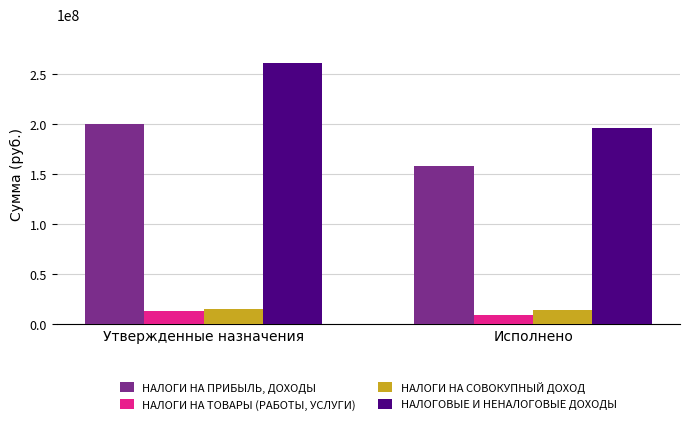

Which series has the largest total across all categories?

НАЛОГОВЫЕ И НЕНАЛОГОВЫЕ ДОХОДЫ